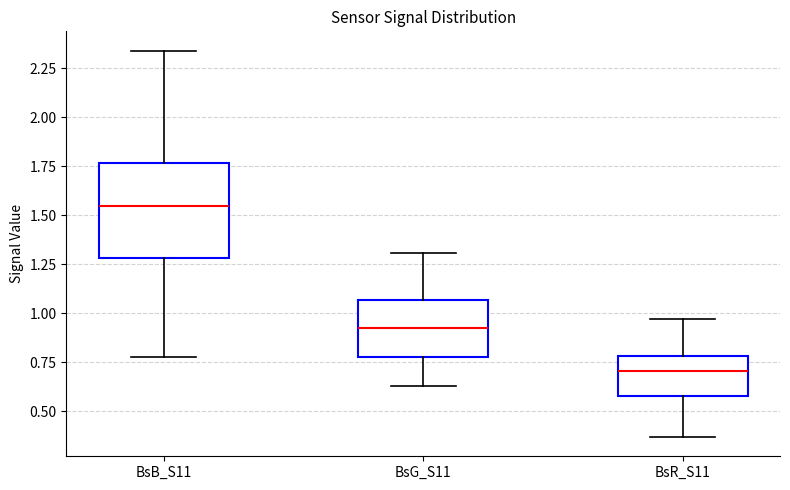

Reading left to right, read every box against the y-axis: the position of its median line, the range the box covers, and the ends of its whiskers. The values are not printed on the chart, so give them approximately, as read against the axis.

BsB_S11: median 1.55, box 1.30 to 1.75, whiskers 0.80 to 2.35
BsG_S11: median 0.95, box 0.80 to 1.05, whiskers 0.65 to 1.30
BsR_S11: median 0.70, box 0.60 to 0.80, whiskers 0.35 to 0.95